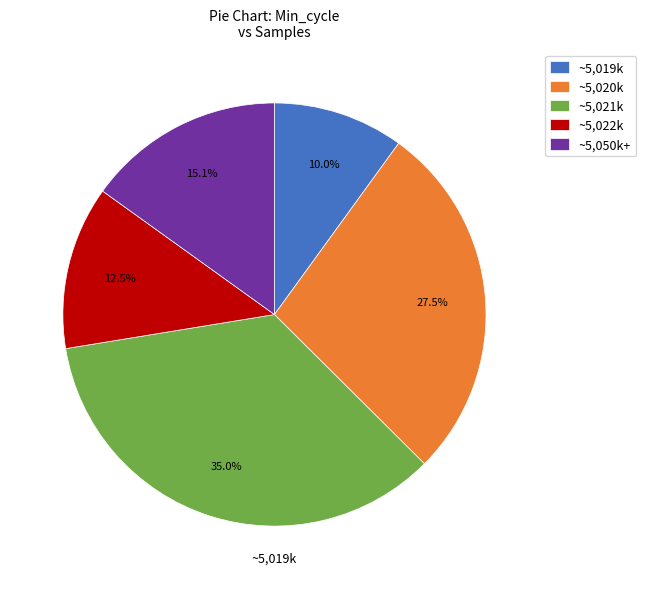

To the nearest percent, what is the average slice percentage?

20%